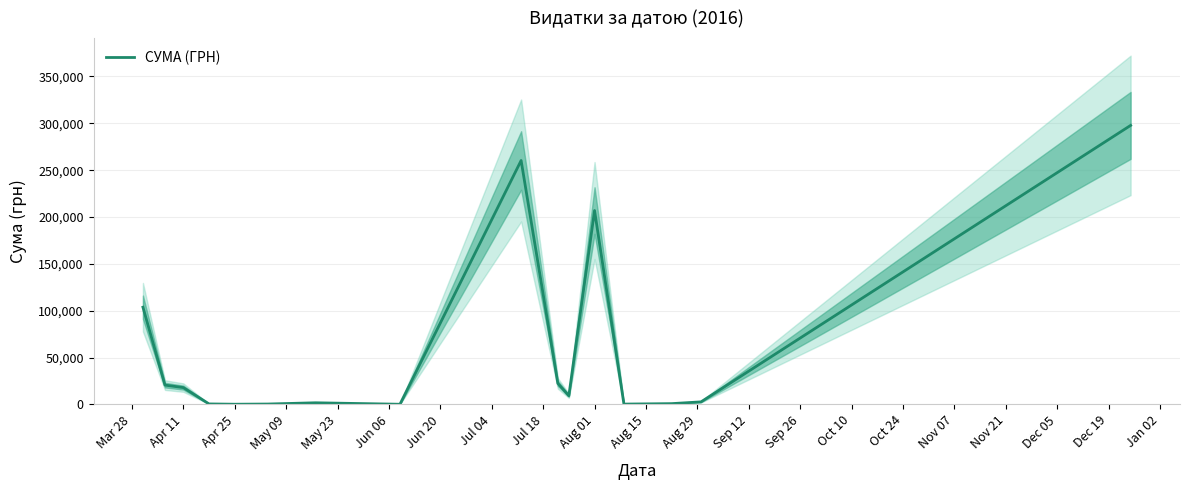

How many interior local valleys (lower than both neighbors) does the data have?

4